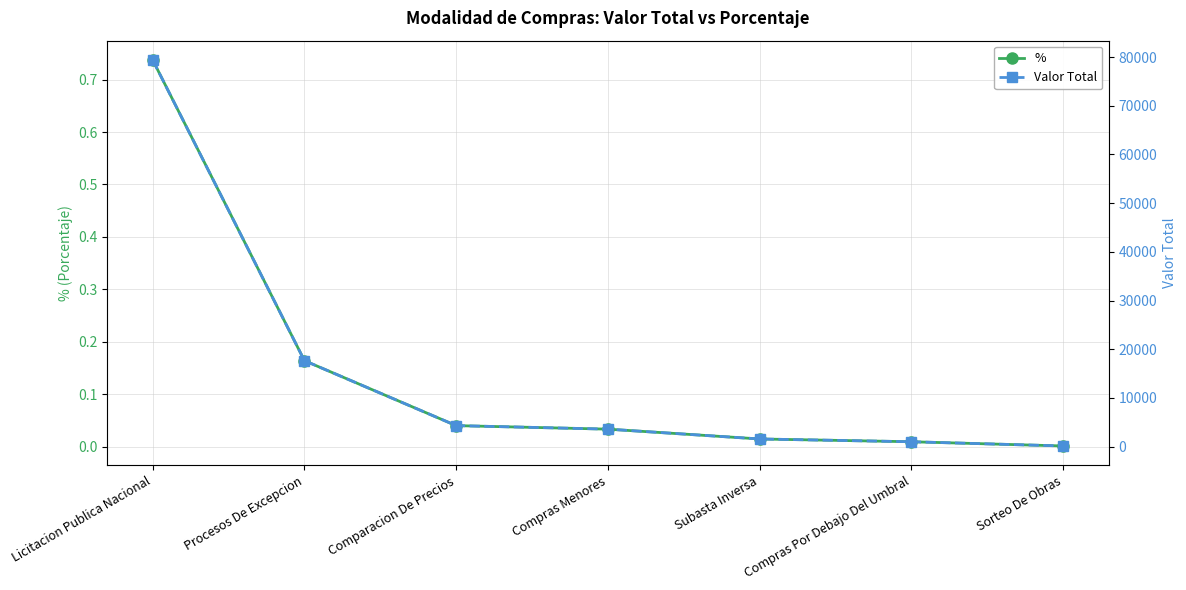

Is this an area chart (filled region under the line)?

No